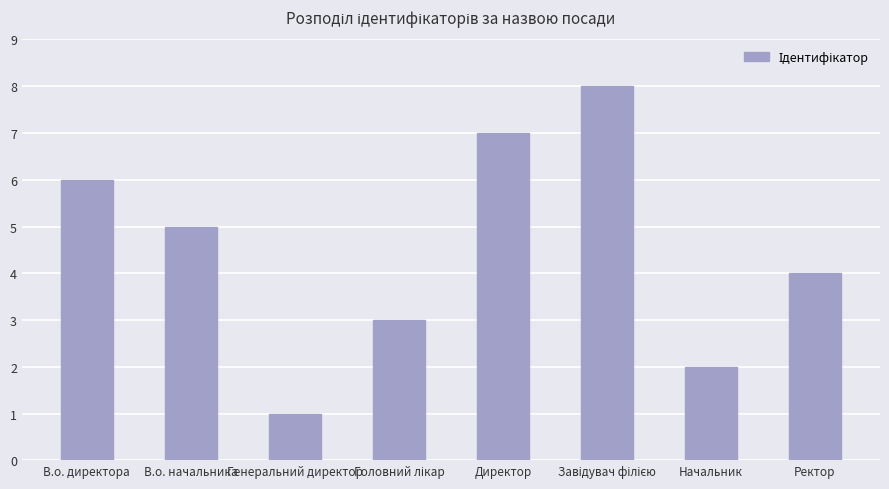

What position from the right is Ректор?

1